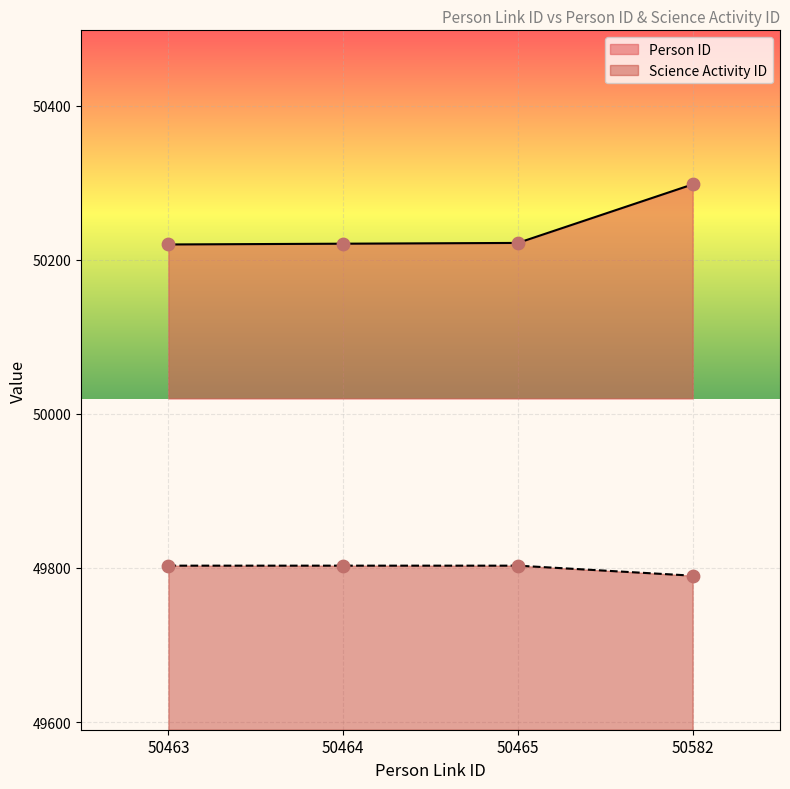

What are all the series names shown in the legend?

Person ID, Science Activity ID